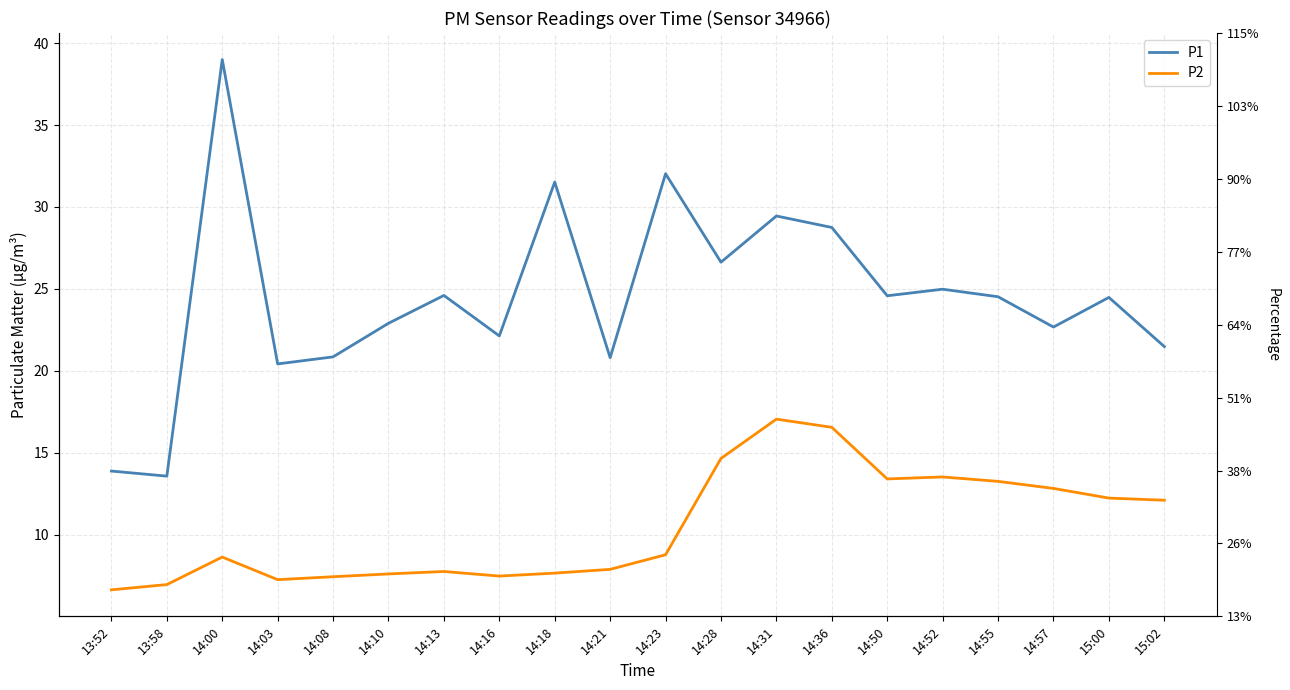

True or false: P2 and P1 intersect in this chart.

False